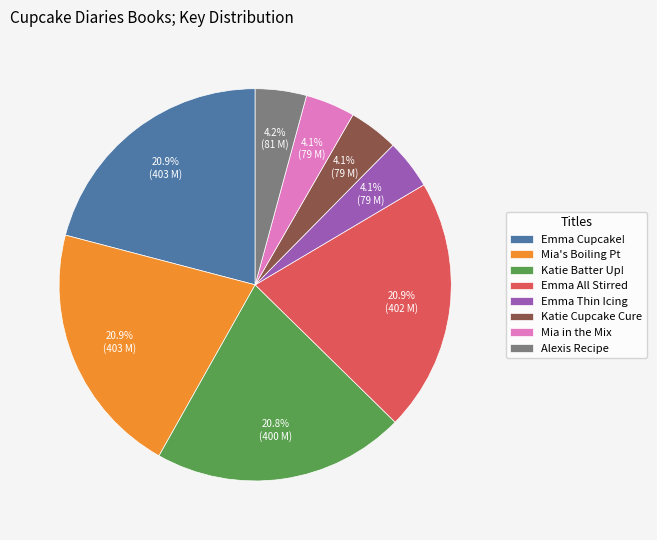

Between Emma Thin Icing and Emma Cupcake!, which is larger?

Emma Cupcake!